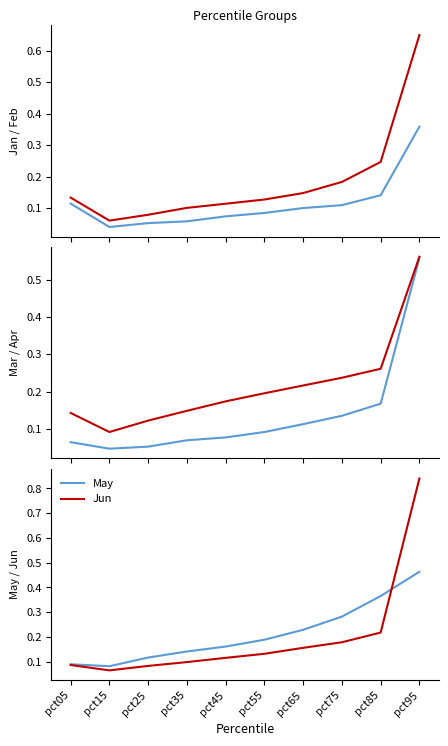

At pct85, list the series in order from smallest to largest.

Jan, Mar, Jun, Feb, Apr, May